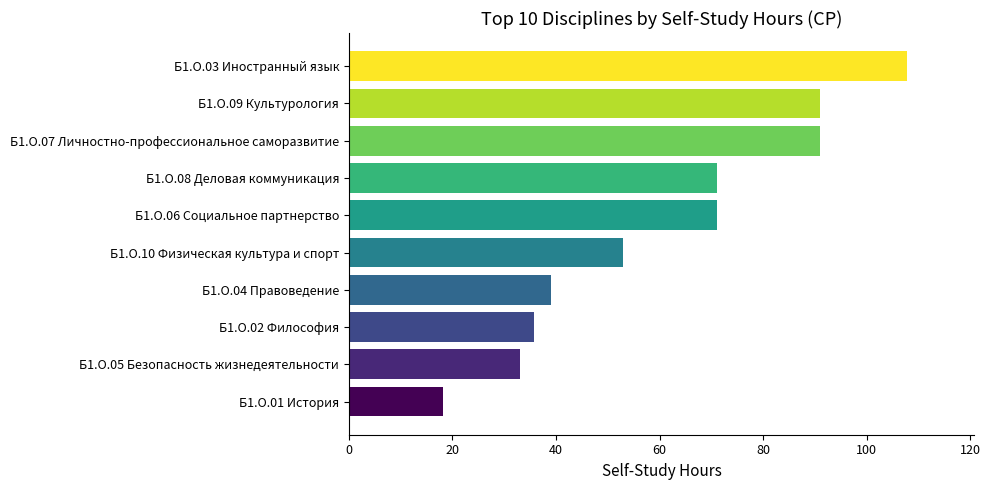

What is the difference between the values at Б1.О.10 Физическая культура и спорт and Б1.О.08 Деловая коммуникация?

18.0